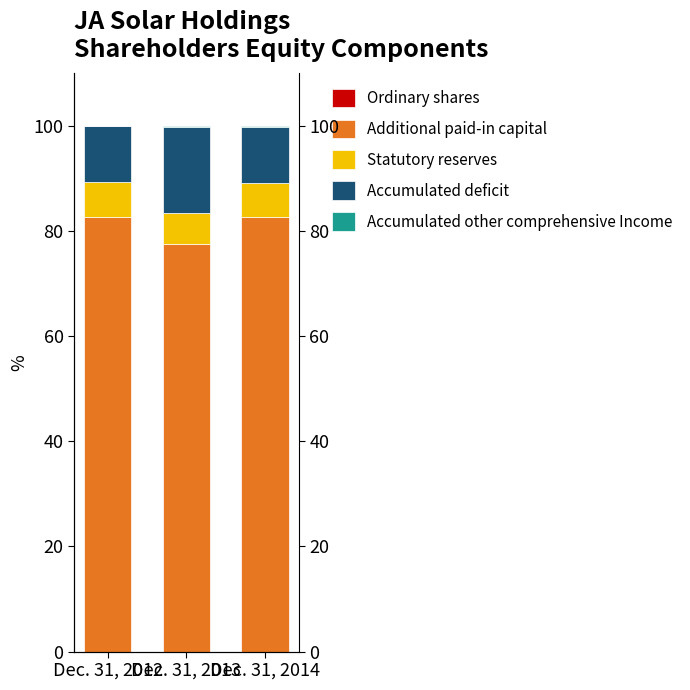

Which has a higher value, Dec. 31, 2012 or Dec. 31, 2013?

Dec. 31, 2013